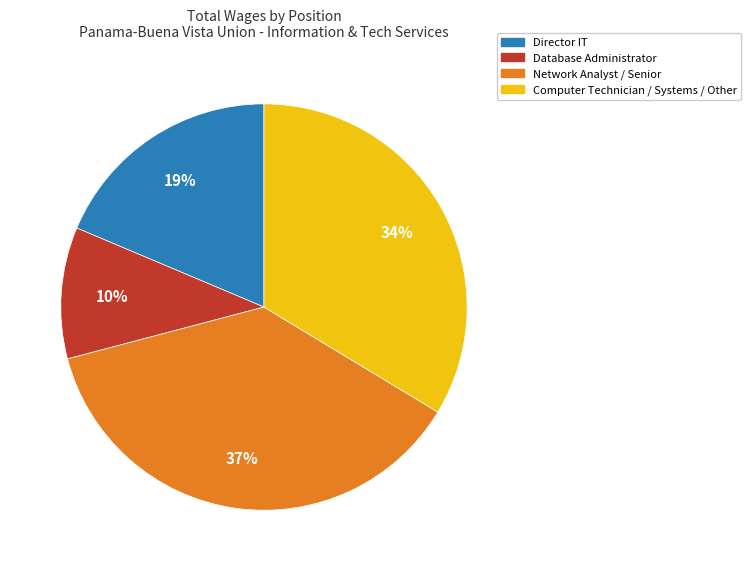

To the nearest percent, what is the average slice percentage?

25%